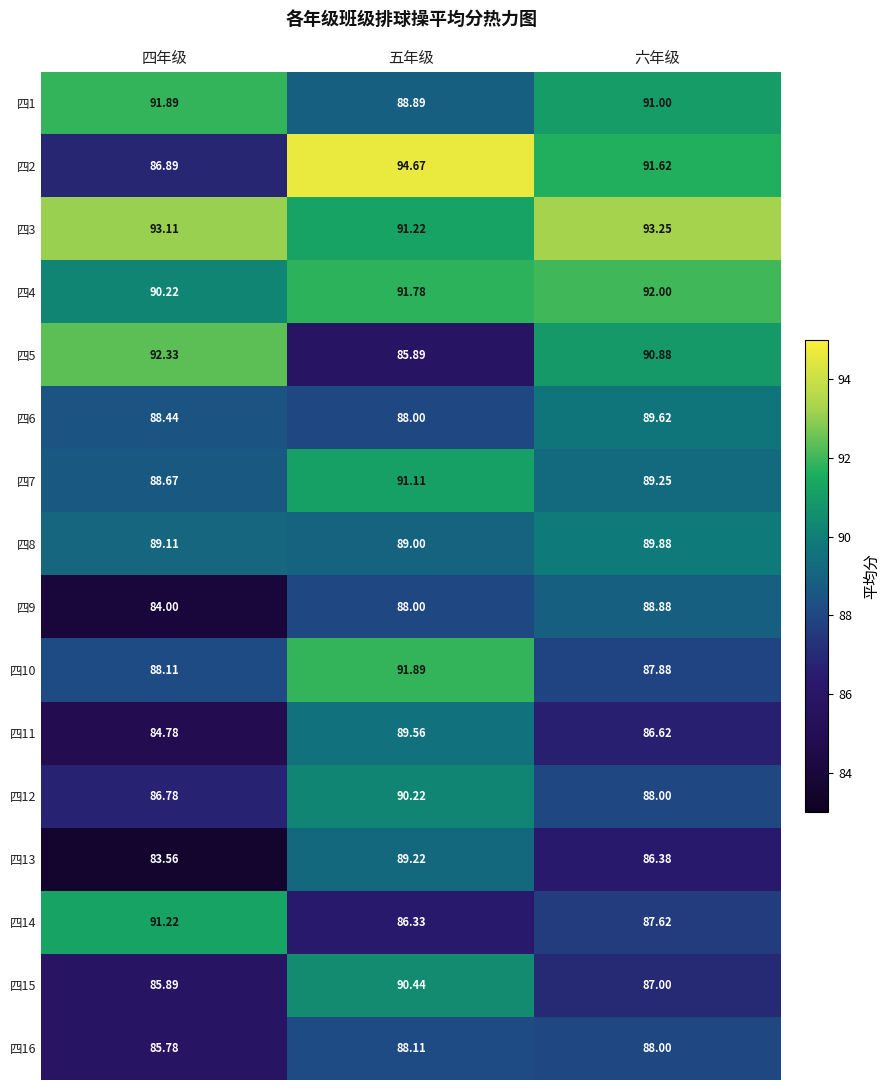

At which label does 四8 reach its peak?

六年级